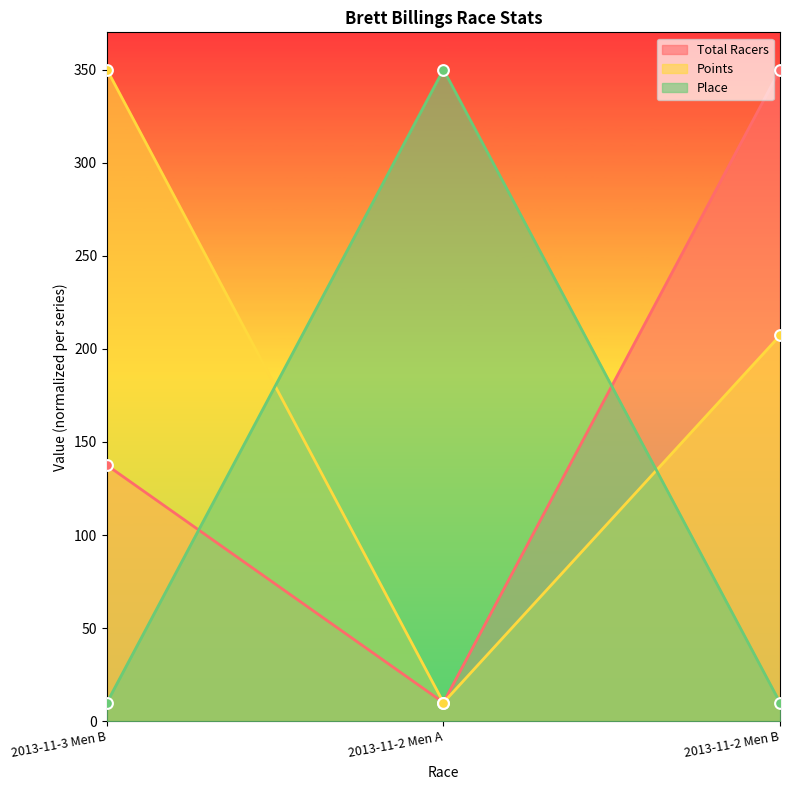

Which series reaches the maximum Y coordinate?

Total Racers